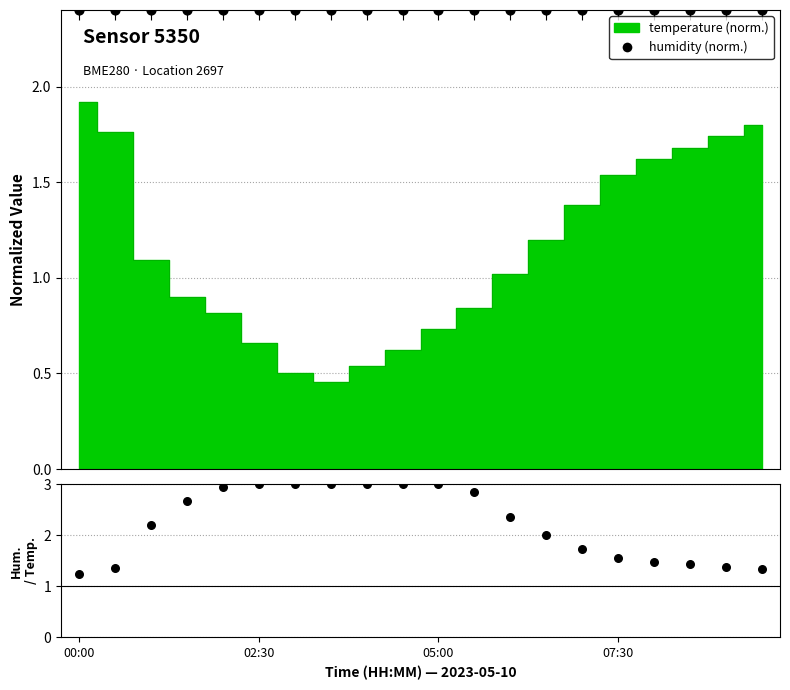

Which series contains the highest Y value?

humidity / temperature